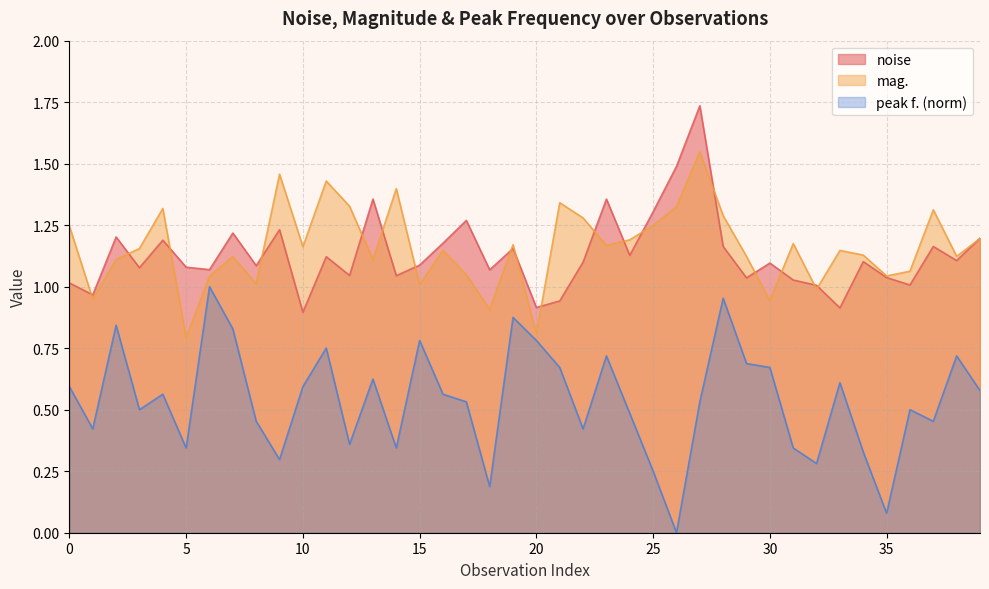

What is the highest value of the mag. series?

1.5